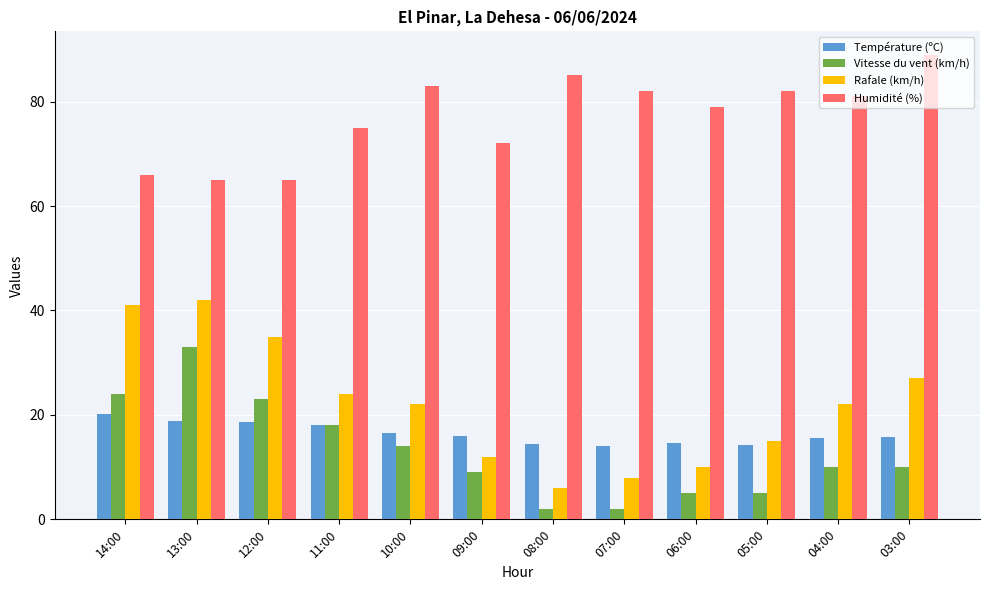

What is the difference between the highest and lowest values at 11:00?

57.0